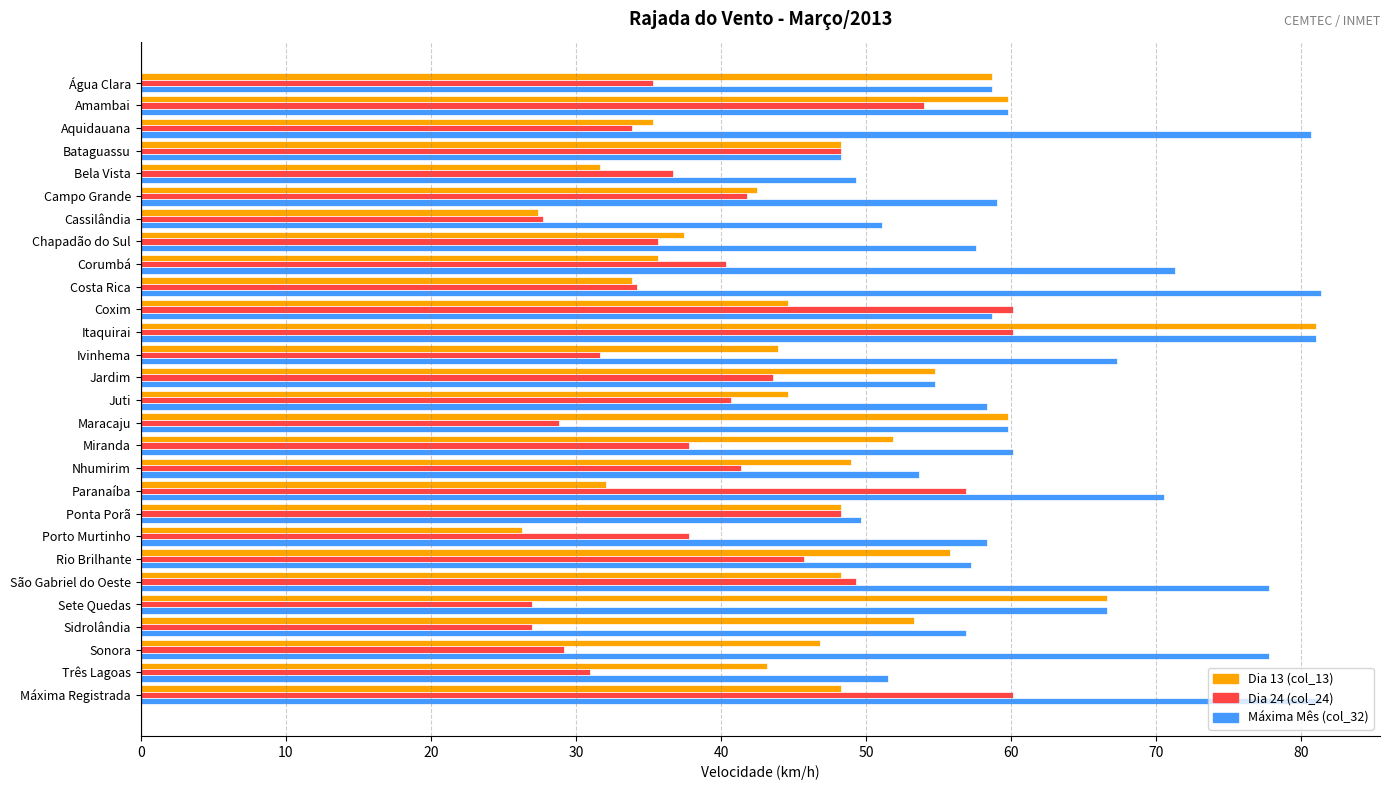

Count the number of data series in this chart.

3